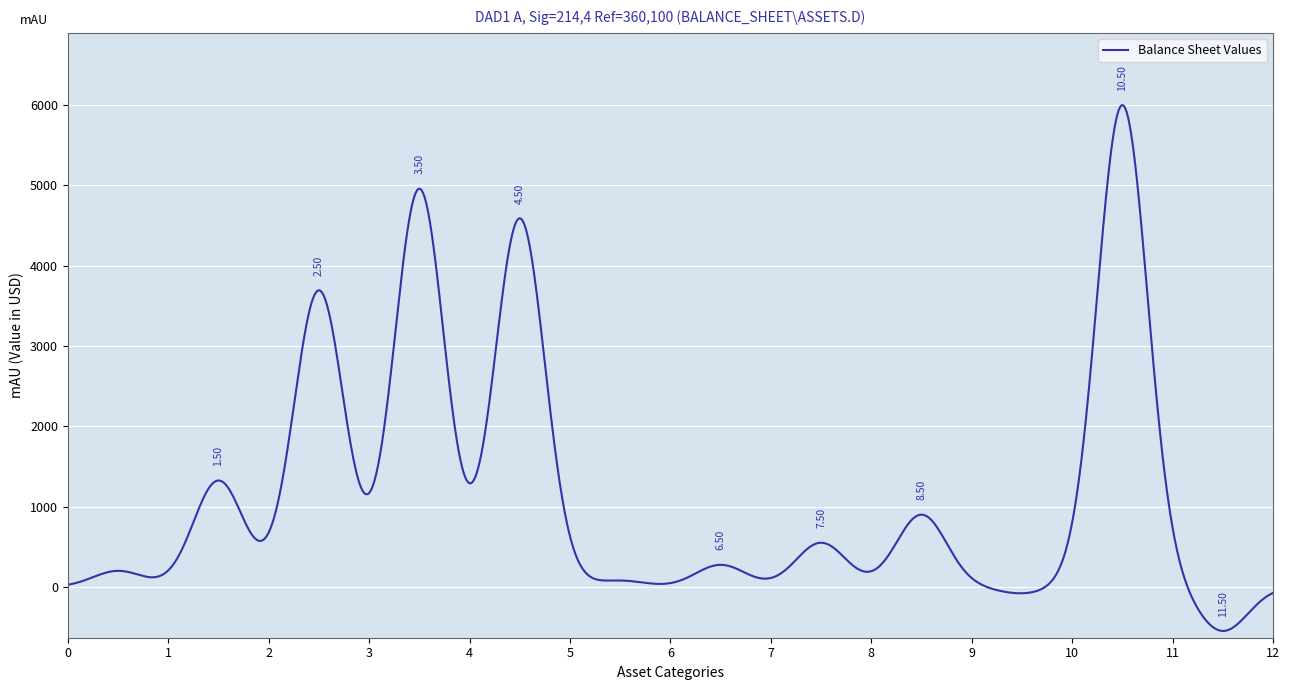

What is the difference between the maximum and minimum values?

6547.8